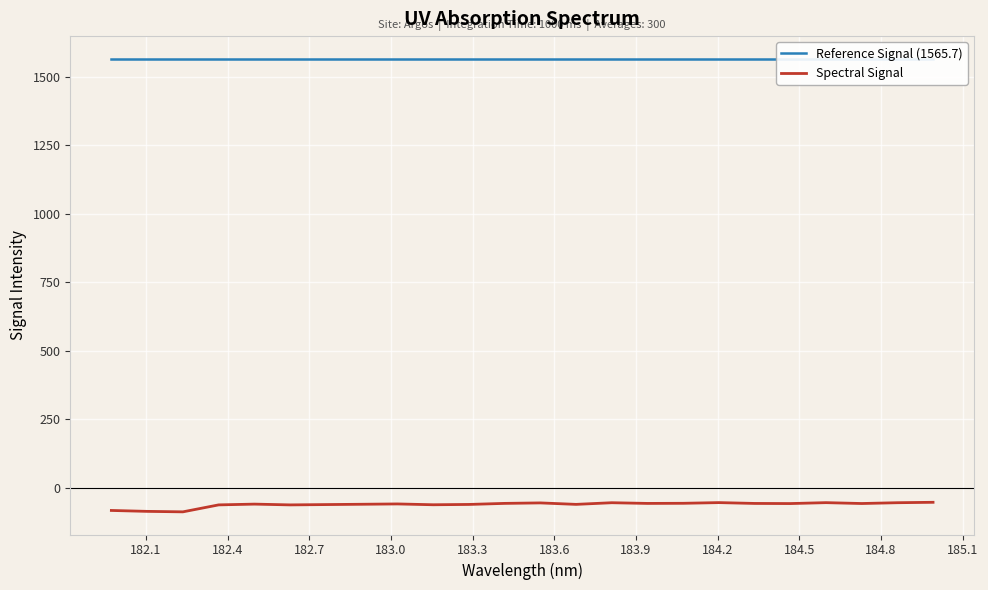

The Spectral Signal series shows -86.2 at 14. True or false?

False